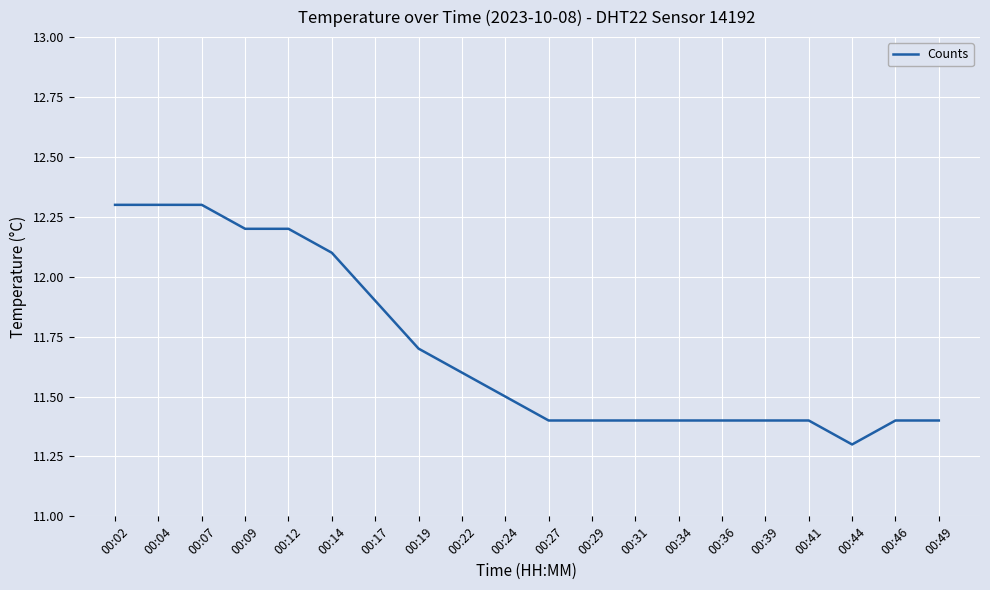

Between 00:22 and 00:09, which is larger?

00:09